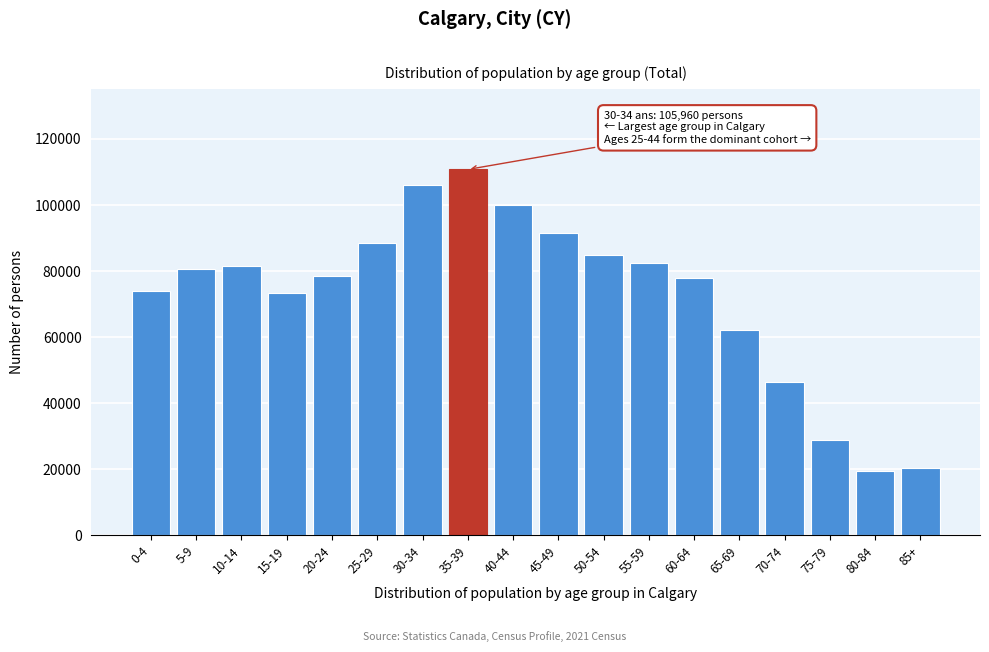

Which category has the highest value across all series?

35-39